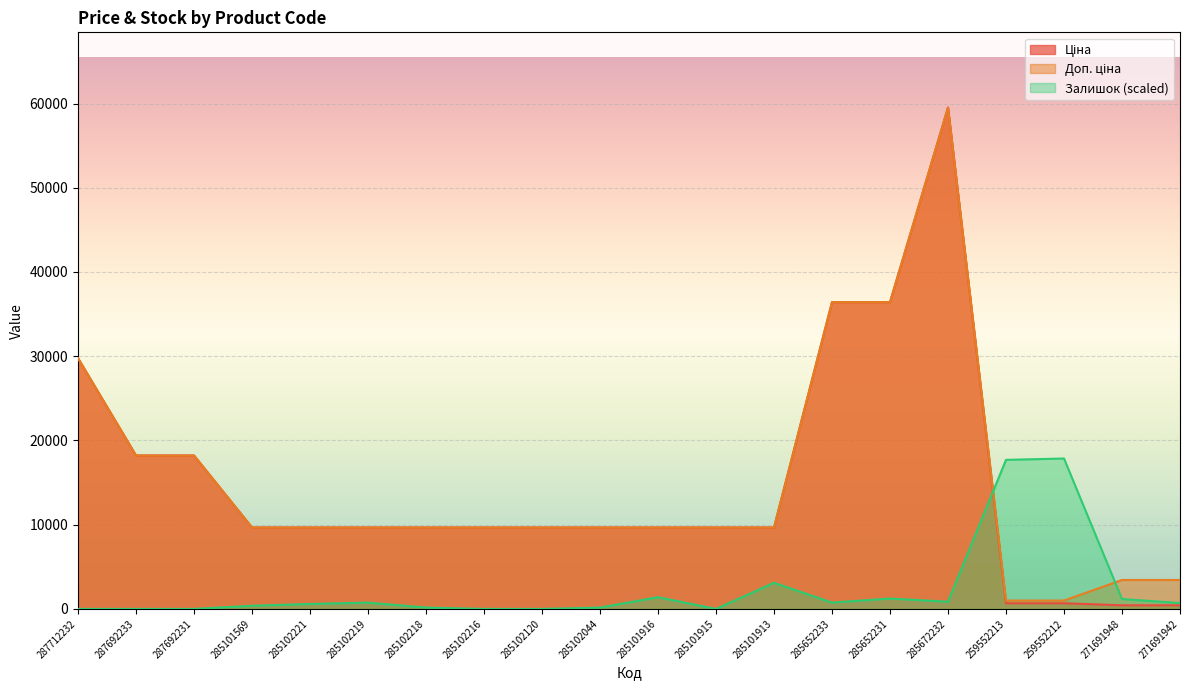

How many data points in Доп. ціна are above 9664?

16